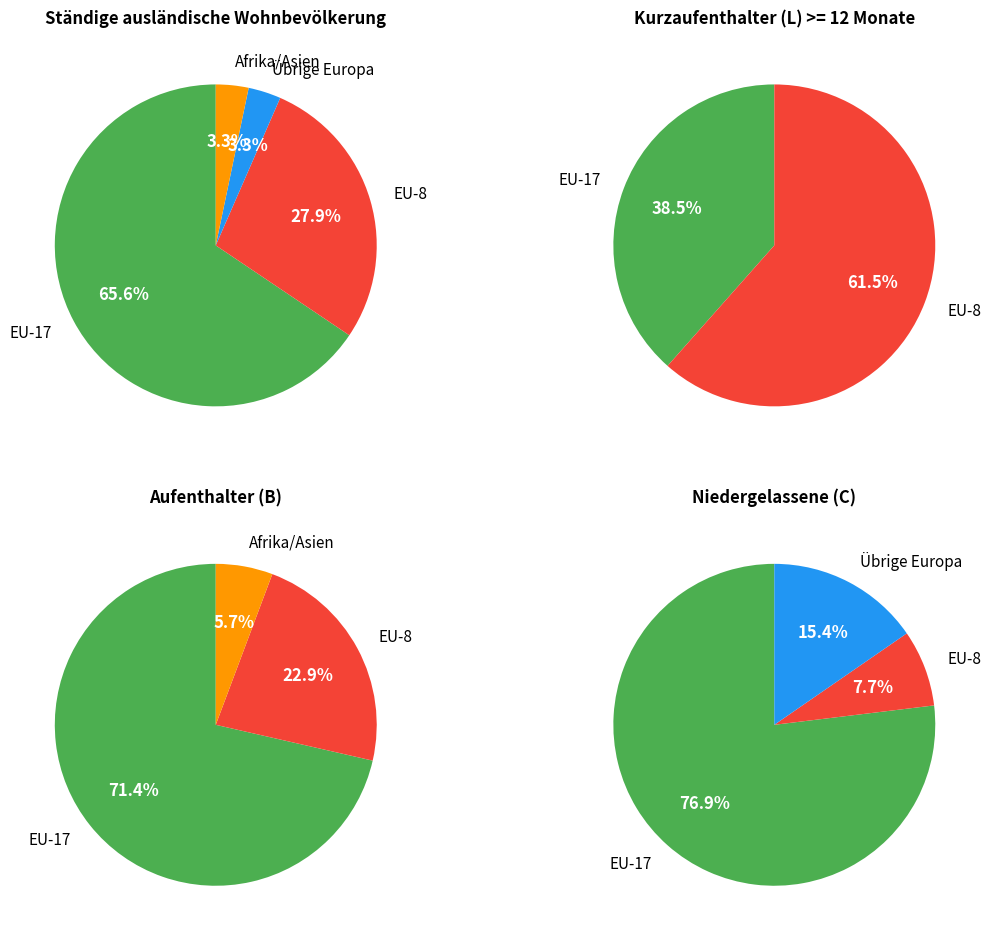

Is it true that Afrika is 1% of the pie?

False